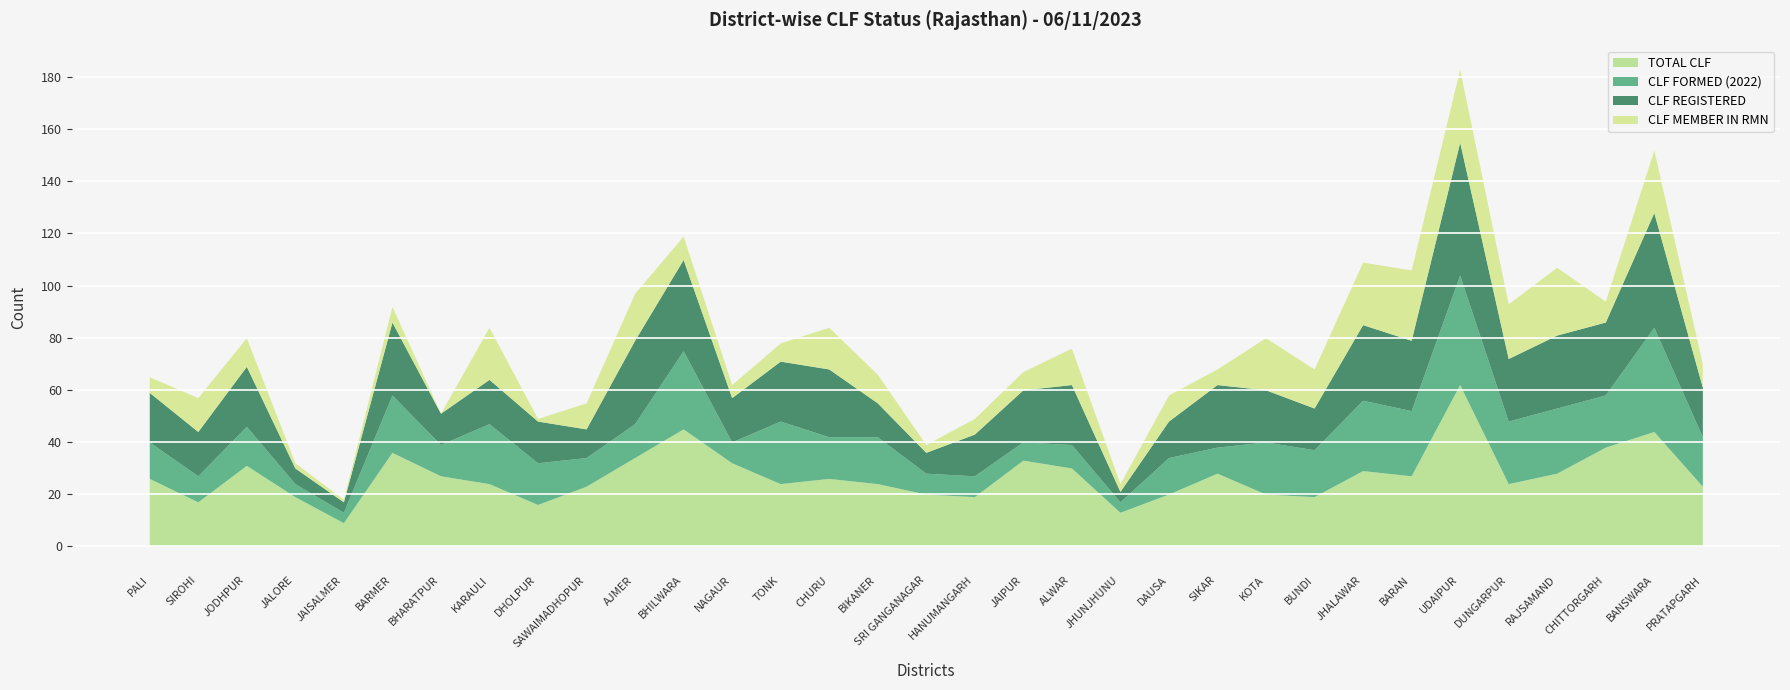

Which has a higher value, BARAN or KARAULI?

BARAN